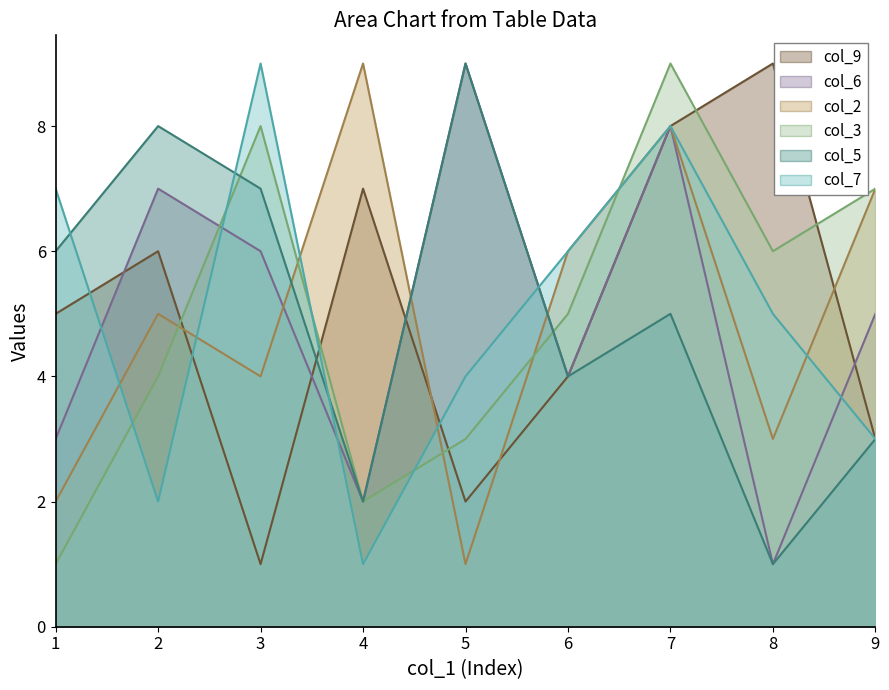

True or false: col_3 and col_7 intersect in this chart.

True